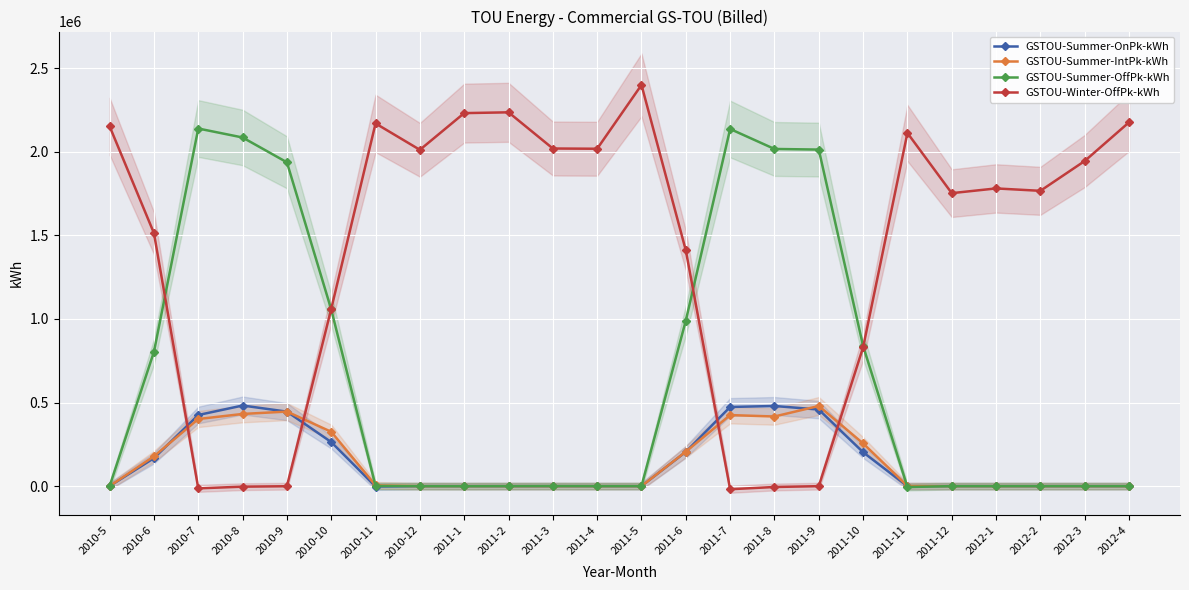

What is the spread (max minus min) of values at 2011-12?

1752231